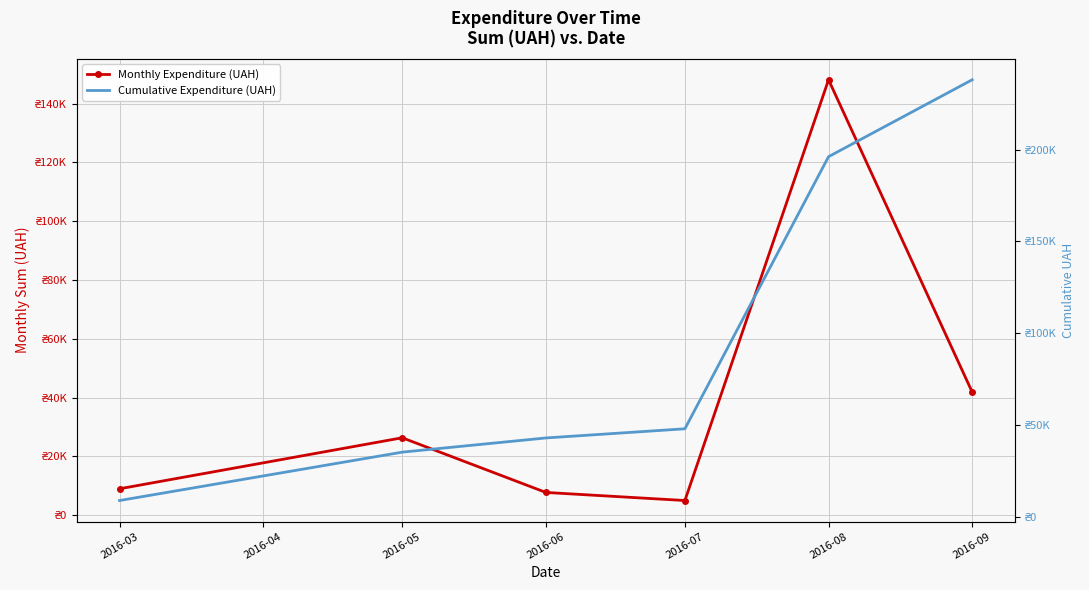

Rank the series by their maximum value, from highest to lowest.

Cumulative Expenditure (UAH), Monthly Expenditure (UAH)